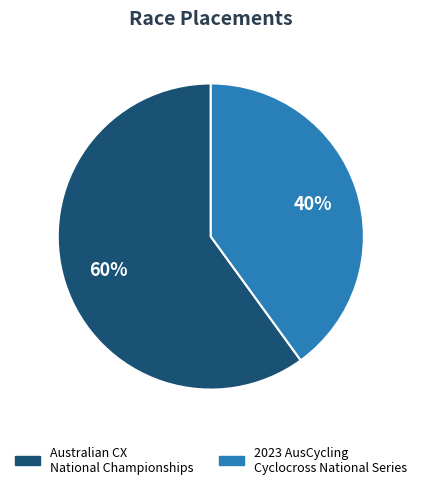

Is the sum of Australian CX National Championships and 2023 AusCycling Cyclocross National Series greater than half?

Yes